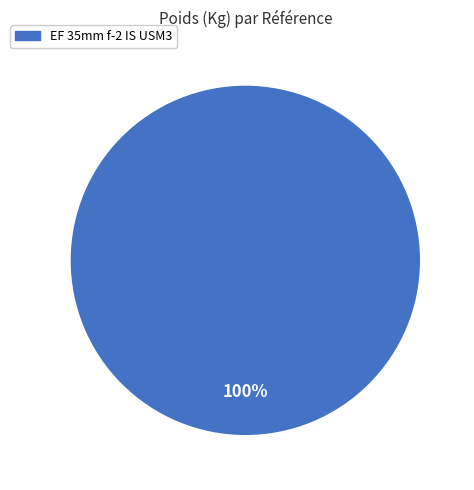

Is there any slice that represents more than half of the pie?

Yes